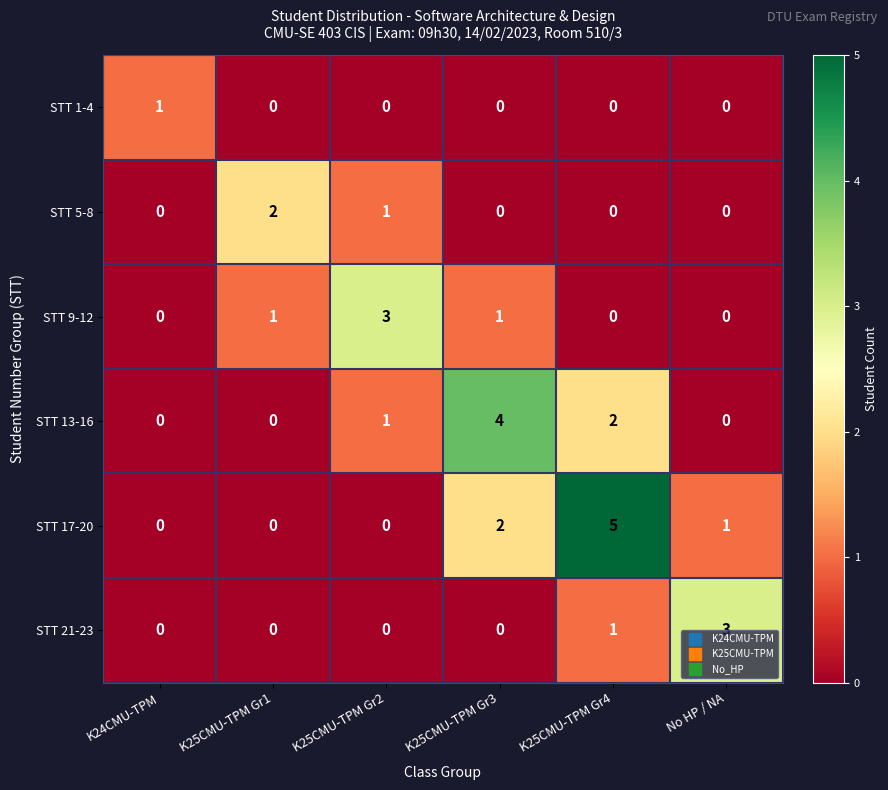

How many values in STT 5-8 are above zero?

2